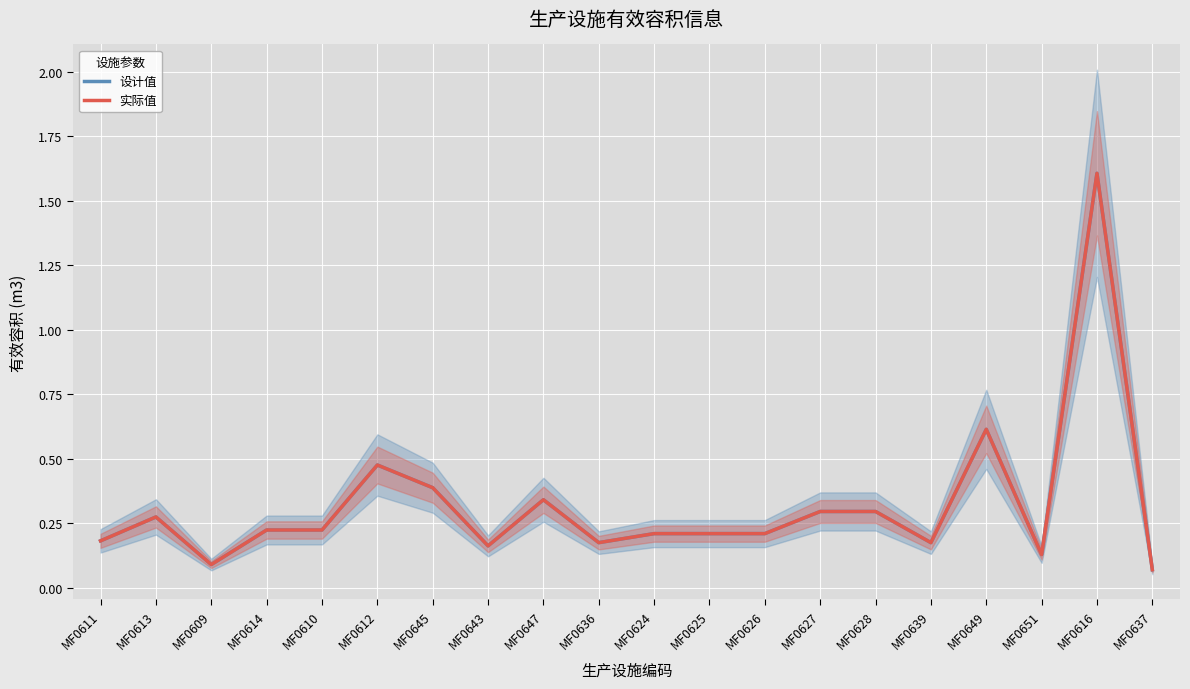

What is the value of the 实际值 point at the 9th from the left?

0.3